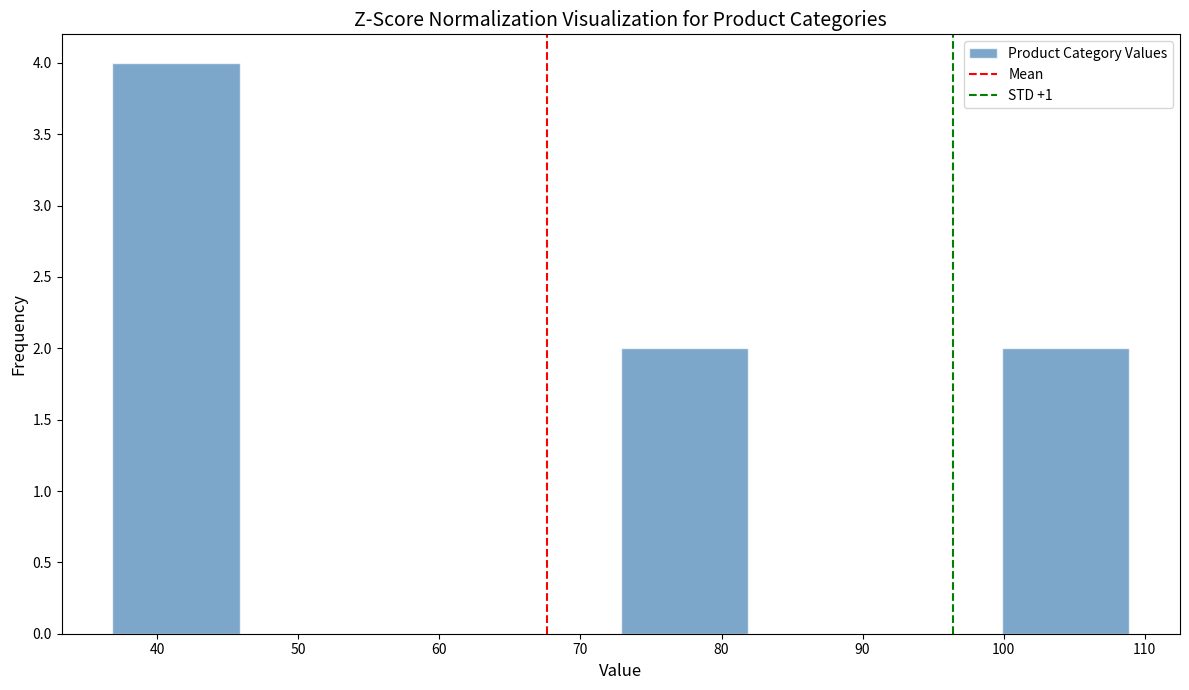

Reading left to right, transcribe this chart: for each bar, give the range it covers on the x-axis and its height. Neither the bar edges nor the heights are printed on the chart, so give them approximately, as read against the axes.

37 to 46: 4
46 to 55: 0
55 to 64: 0
64 to 73: 0
73 to 82: 2
82 to 91: 0
91 to 100: 0
100 to 109: 2